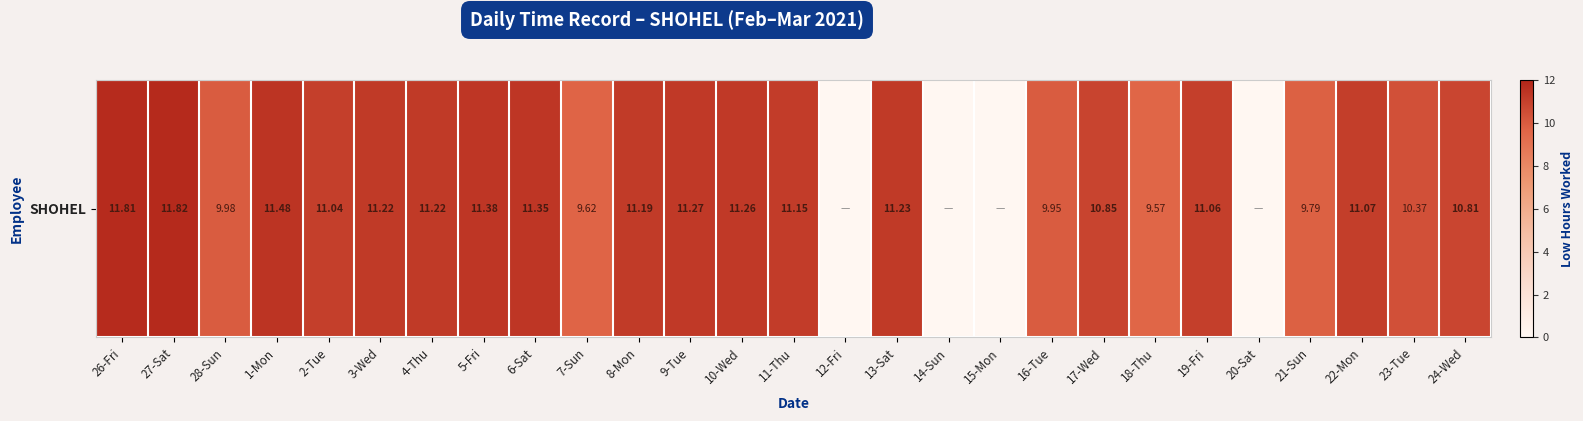

Which label corresponds to the largest value in the chart?

27-Sat